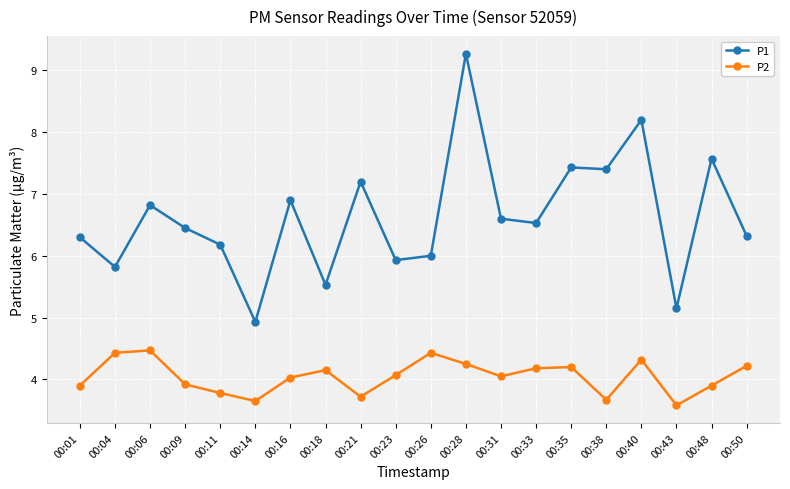

Between 00:01 and 00:28, which series saw the biggest shift?

P1